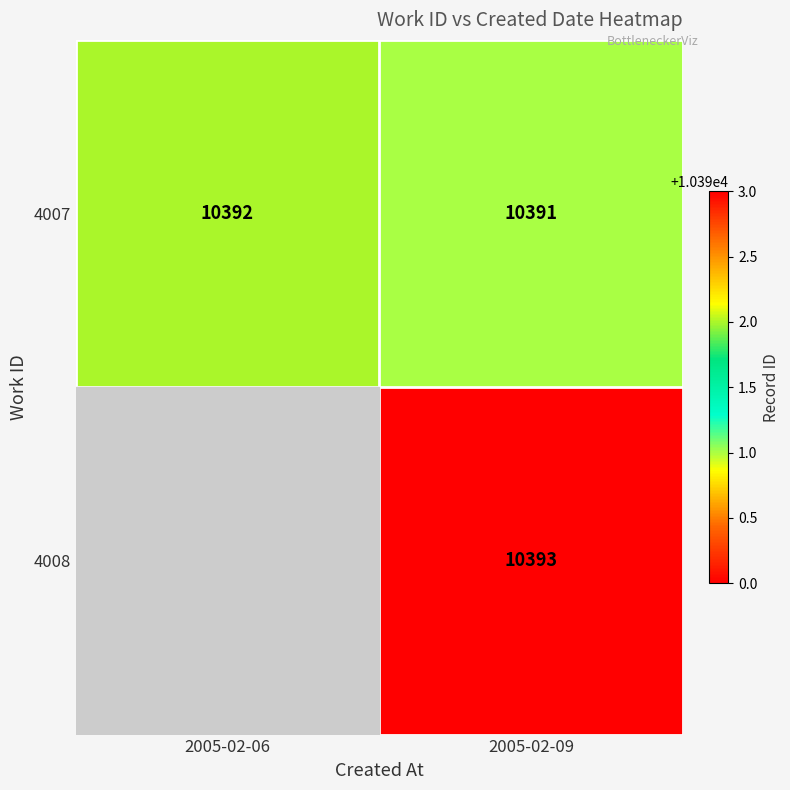

What is the sum of the 4007 values at 2005-02-06 and 2005-02-09?

20783